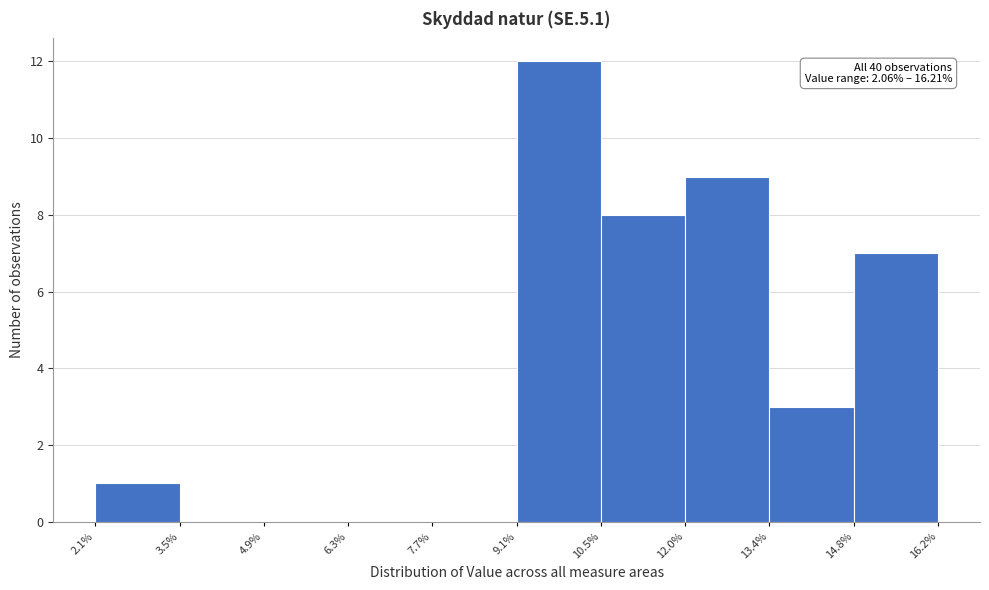

Over which range of the x-axis is the bar tallest?

9.1% to 10.5%